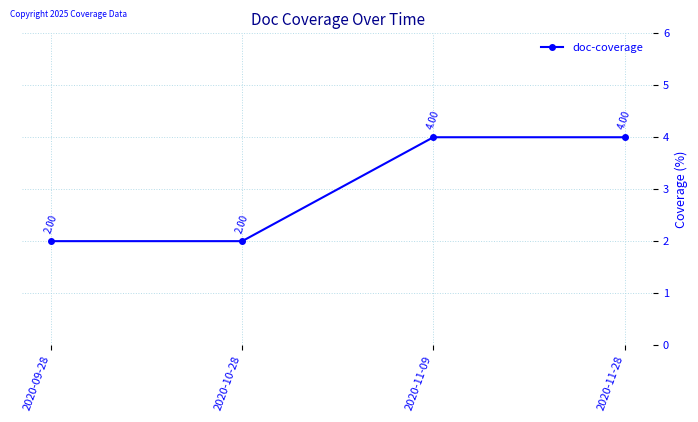

Reading left to right, transcribe all the data shown in this chart.

2	2	4	4